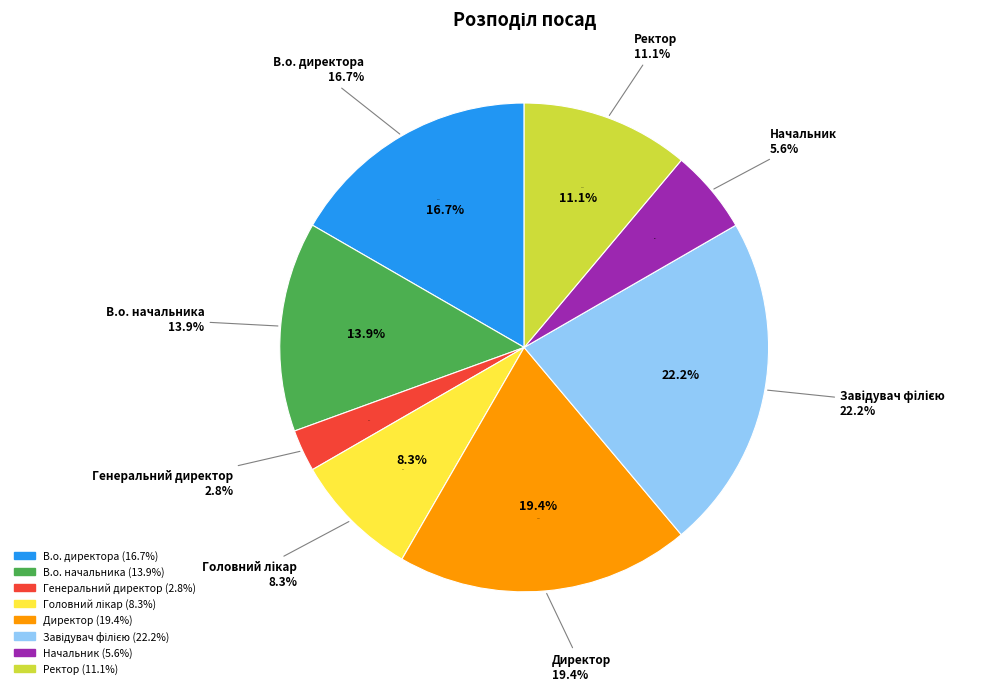

Combined, do Генеральний директор and Головний лікар account for over 50%?

No